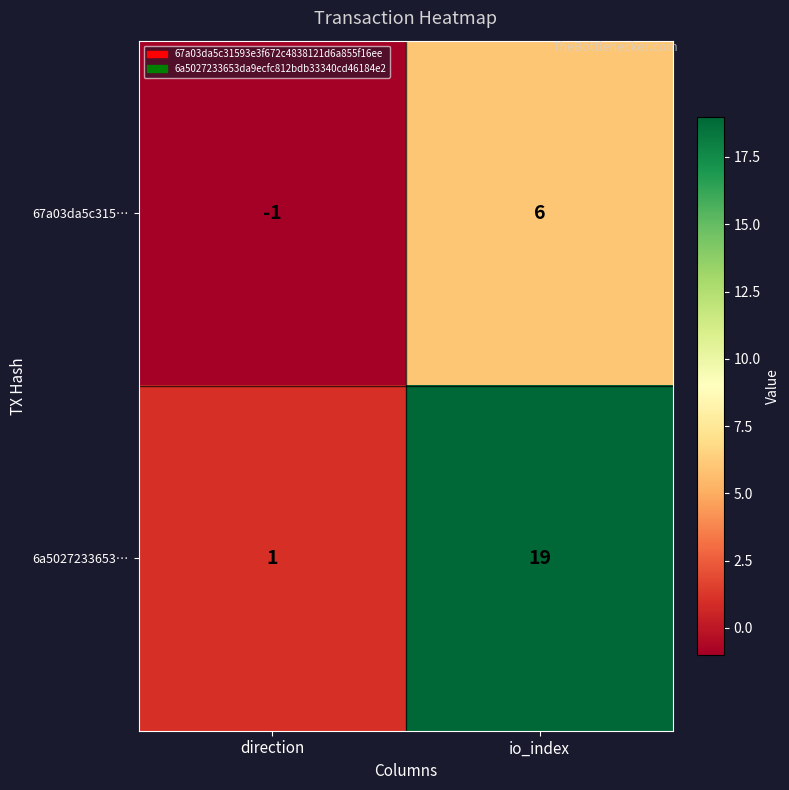

At how many categories does at least one series exceed 7?

1